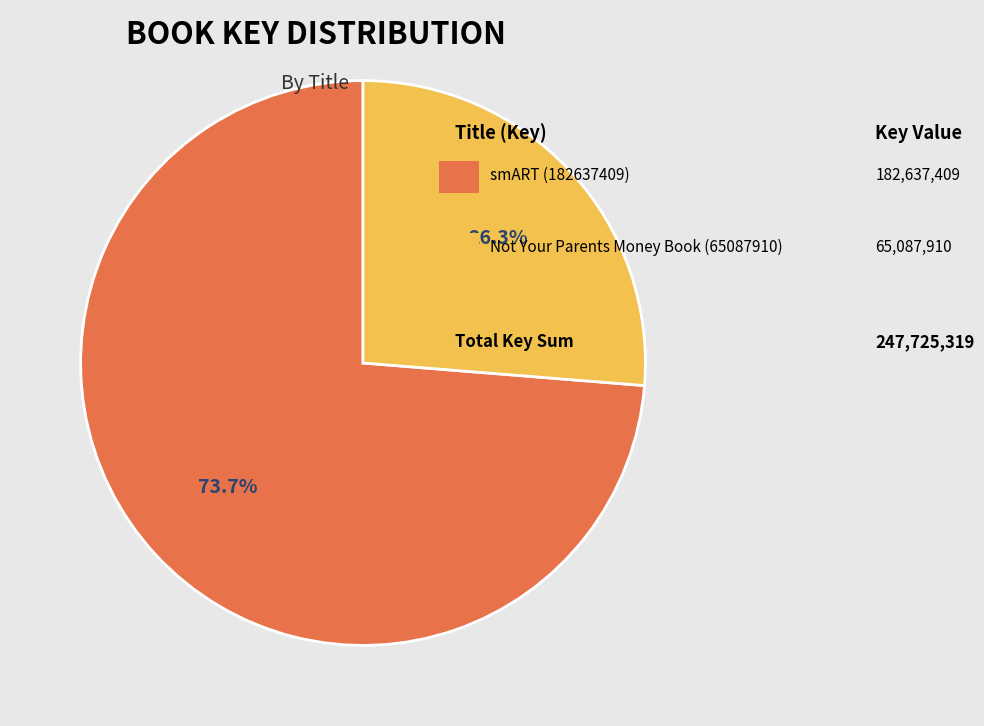

Does any single category account for the majority?

Yes